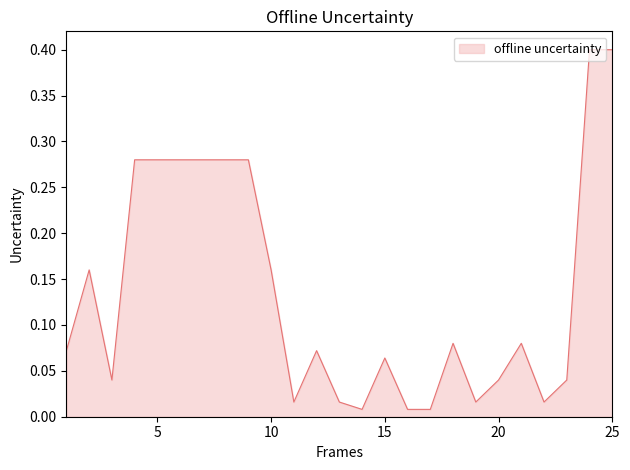

Does the chart display data point markers on the line(s)?

No